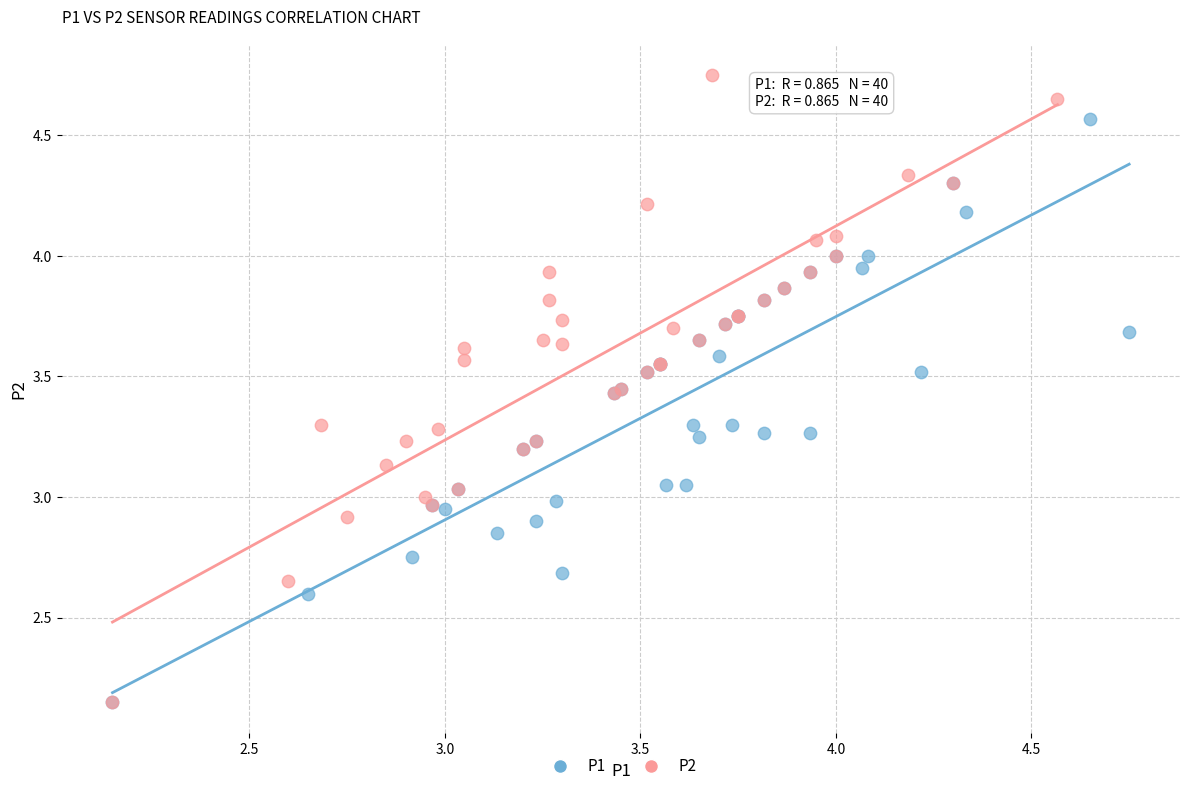

Which series has the largest Y range (max minus min)?

P2